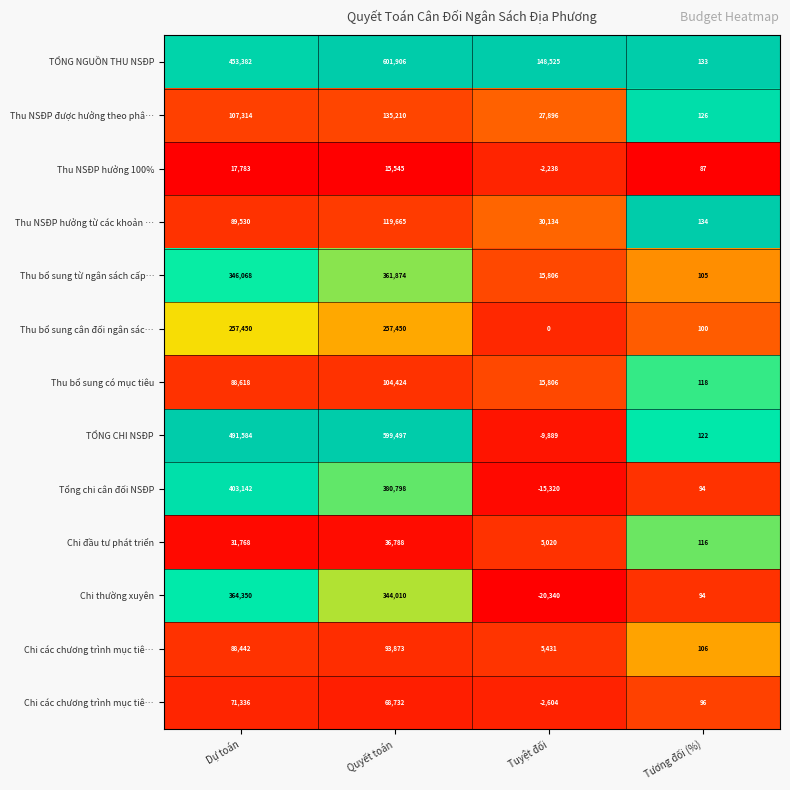

Which category has the highest value across all series?

Quyết toán